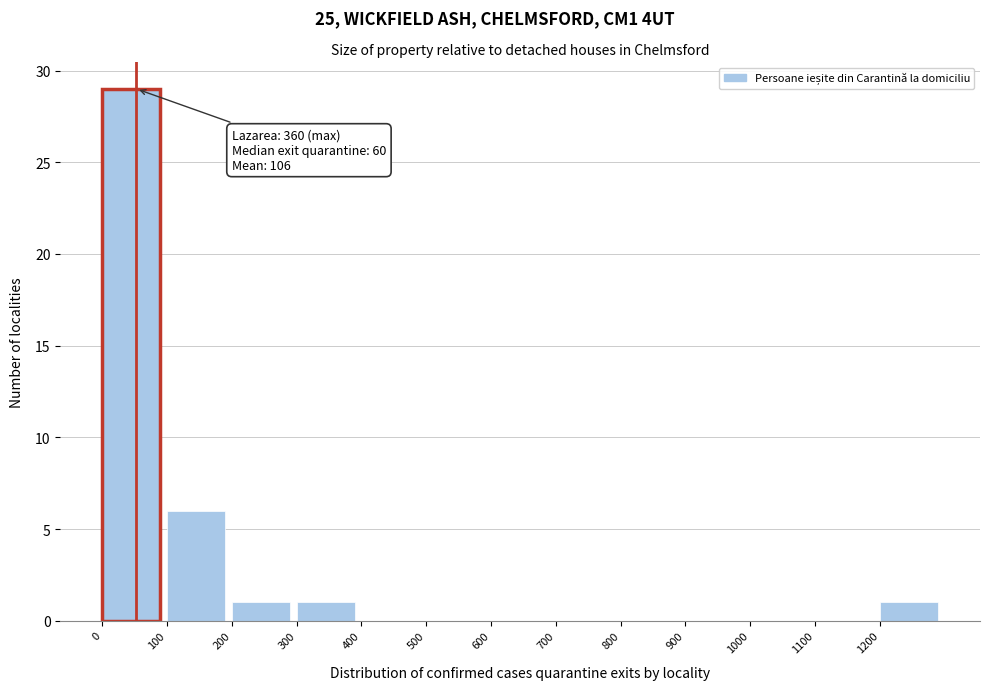

Over which range of the x-axis is the bar tallest?

0 to 100